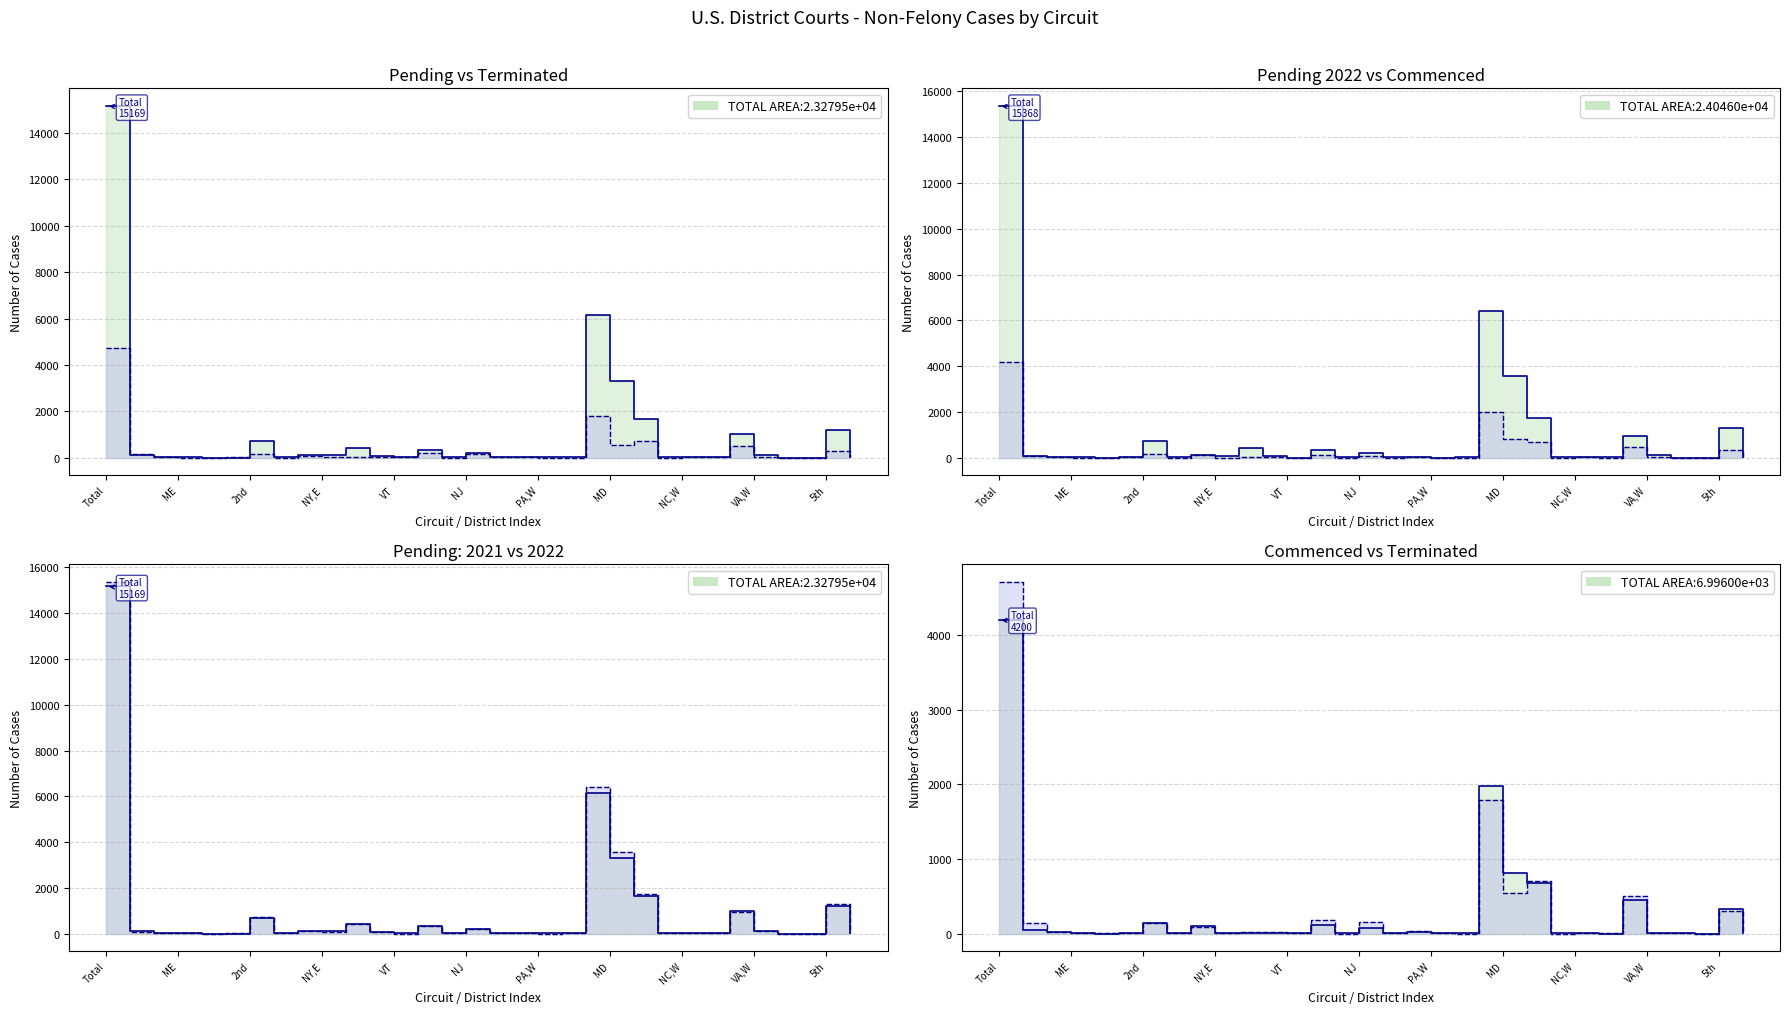

What is the label of the 2nd point from the left?

ME